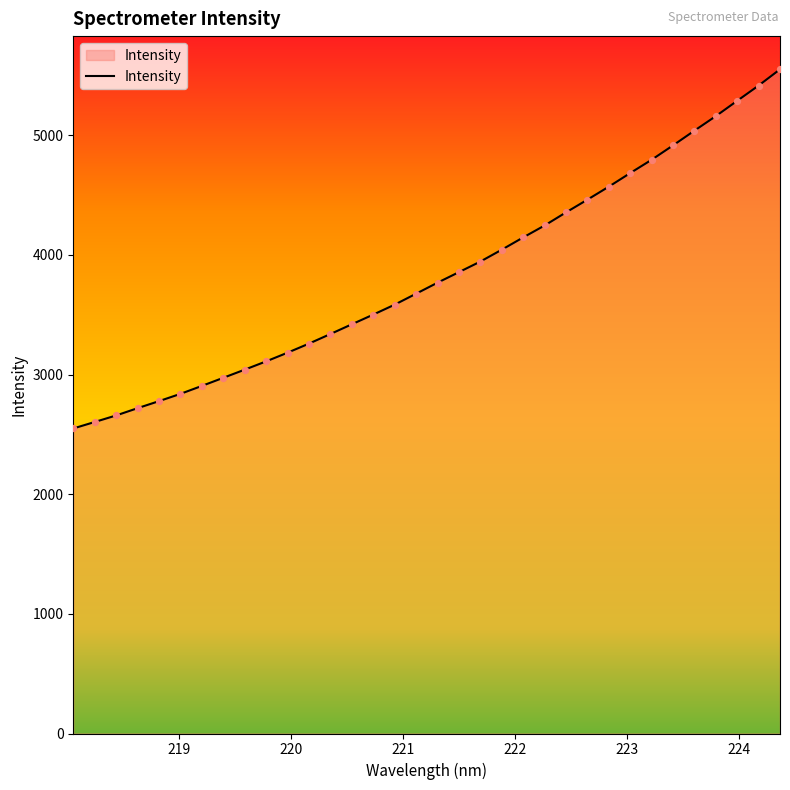

What is the maximum value shown in the chart?

5551.2